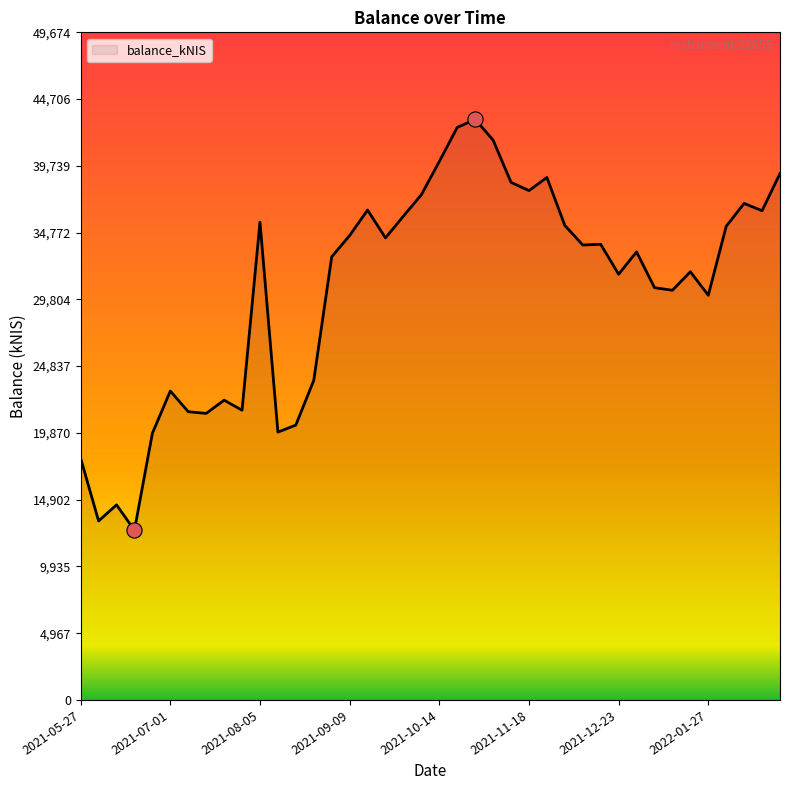

What is the greatest value displayed?

43194.7